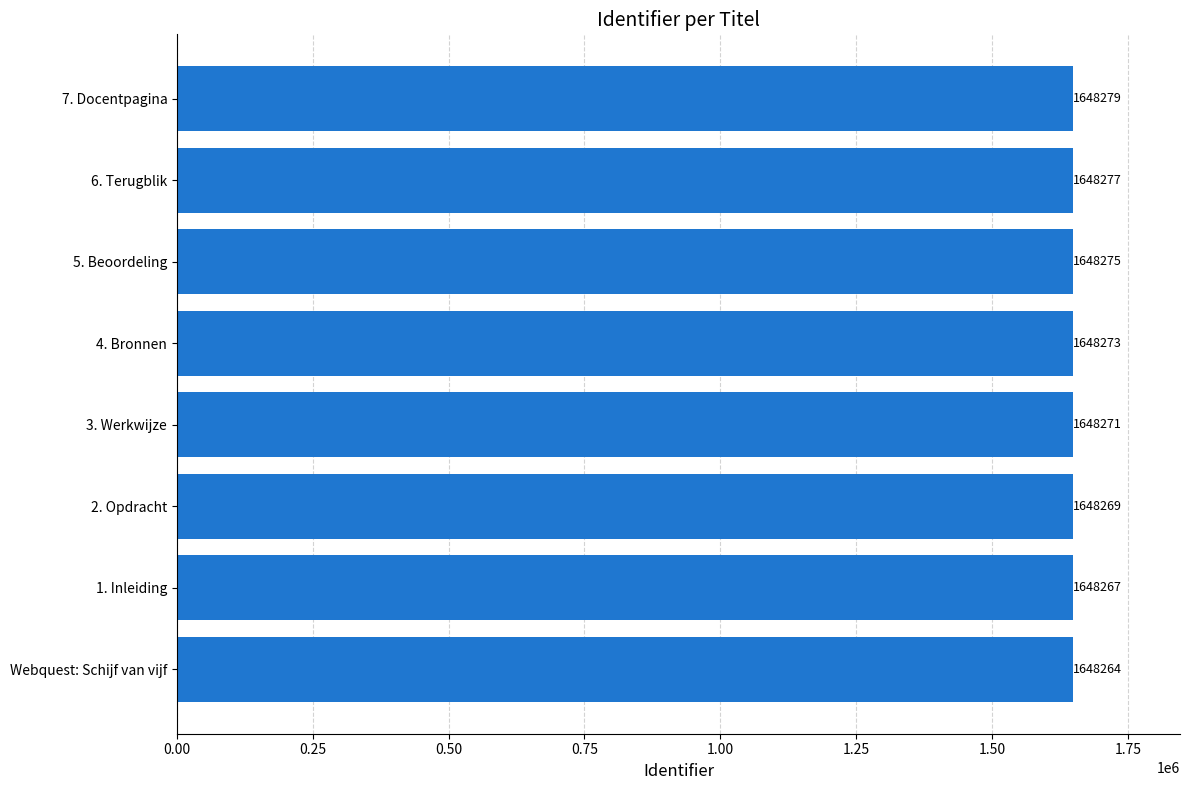

What is the greatest value displayed?

1648279